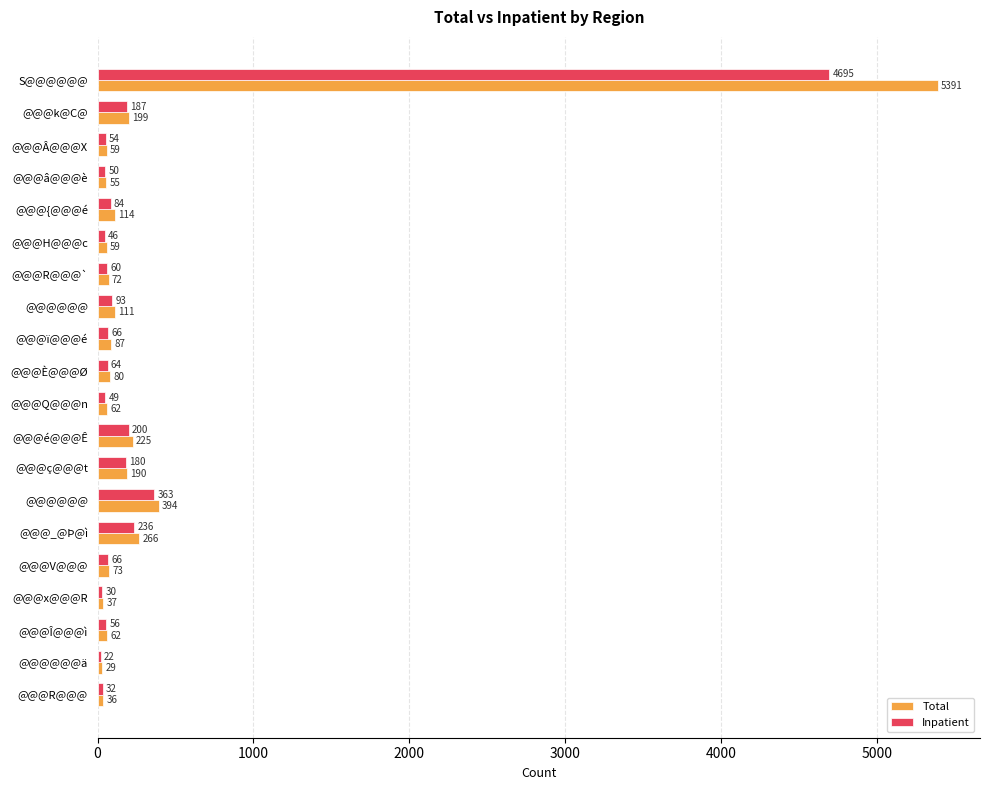

What are all the series names shown in the legend?

Total, Inpatient